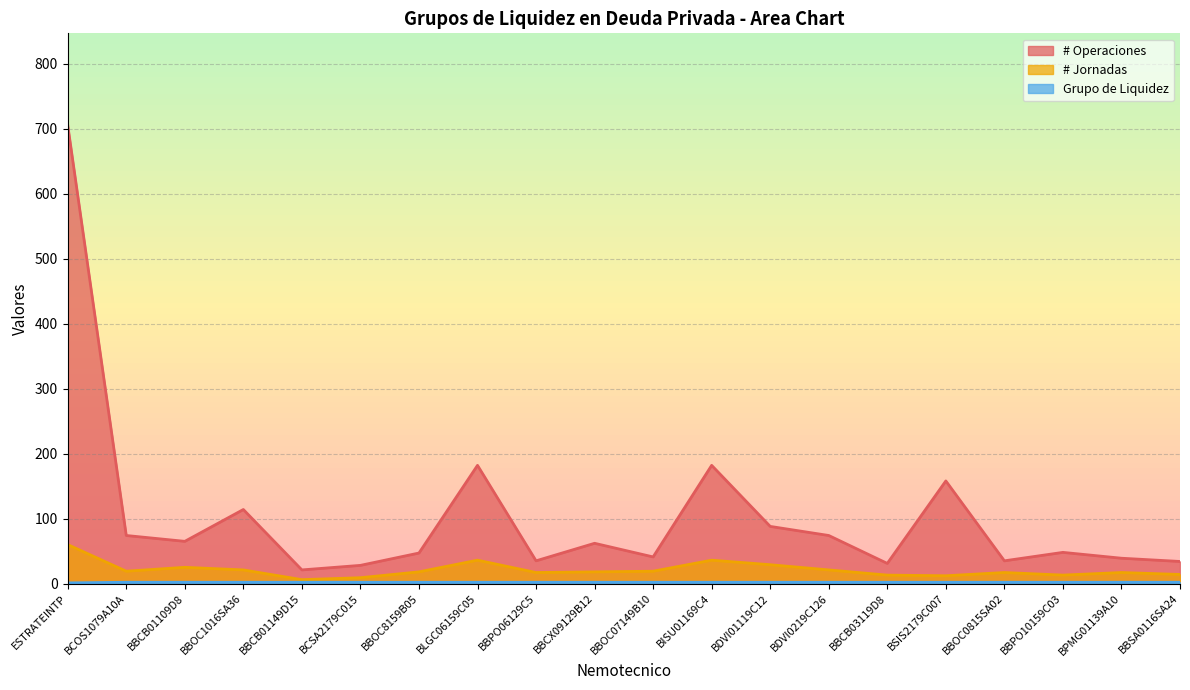

Rank the categories by Grupo de Liquidez value from highest to lowest.

BCOS1079A10A, BBCB01109D8, BBOC1016SA36, BBCB01149D15, BCSA2179C015, BBOC8159B05, BLGC06159C05, BBPO06129C5, BBCX09129B12, BBOC07149B10, BISU01169C4, BDVI01119C12, BDVI0219C126, BBCB03119D8, BSIS2179C007, BBOC0815SA02, BBPO10159C03, BPMG01139A10, BBSA0116SA24, ESTRATEINTP